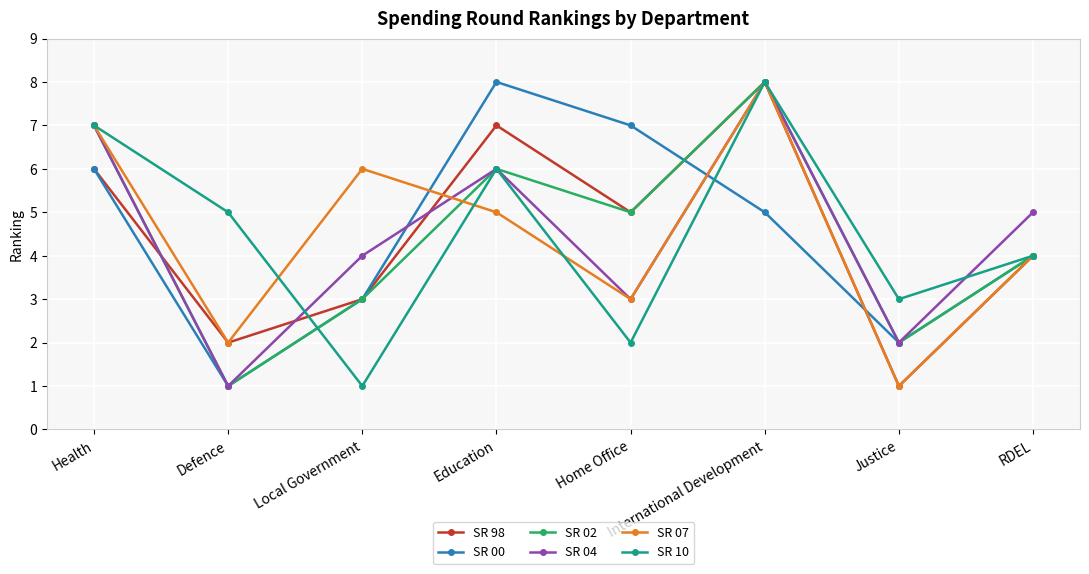

How many SR 10 values are between 3 and 7?

5